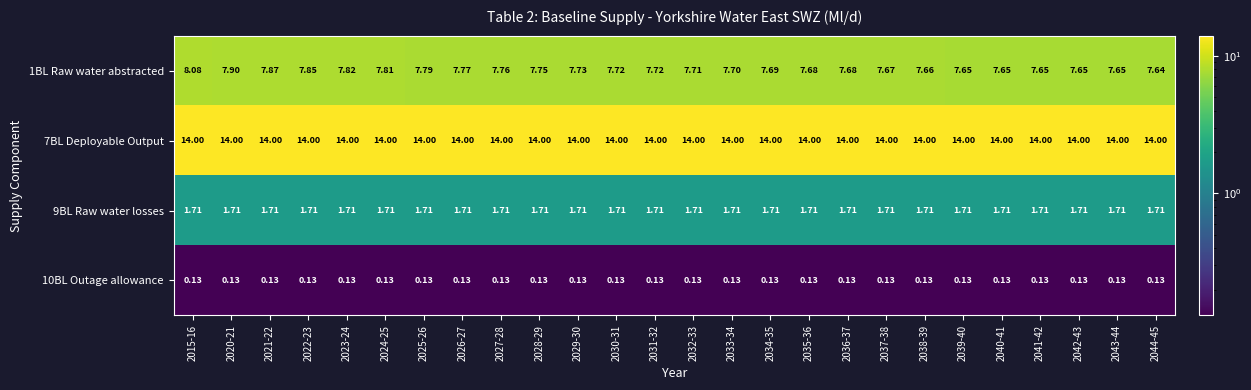

Is the value of 7BL Deployable Output at 2038-39 greater than the value of 10BL Outage allowance at 2043-44?

Yes